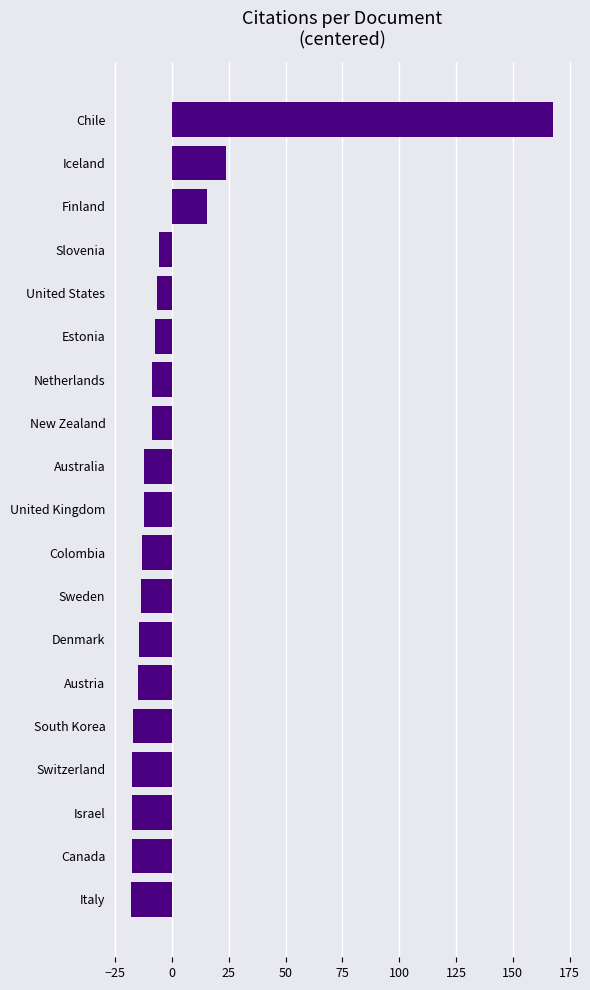

Are the bars grouped side by side (vs. stacked)?

No